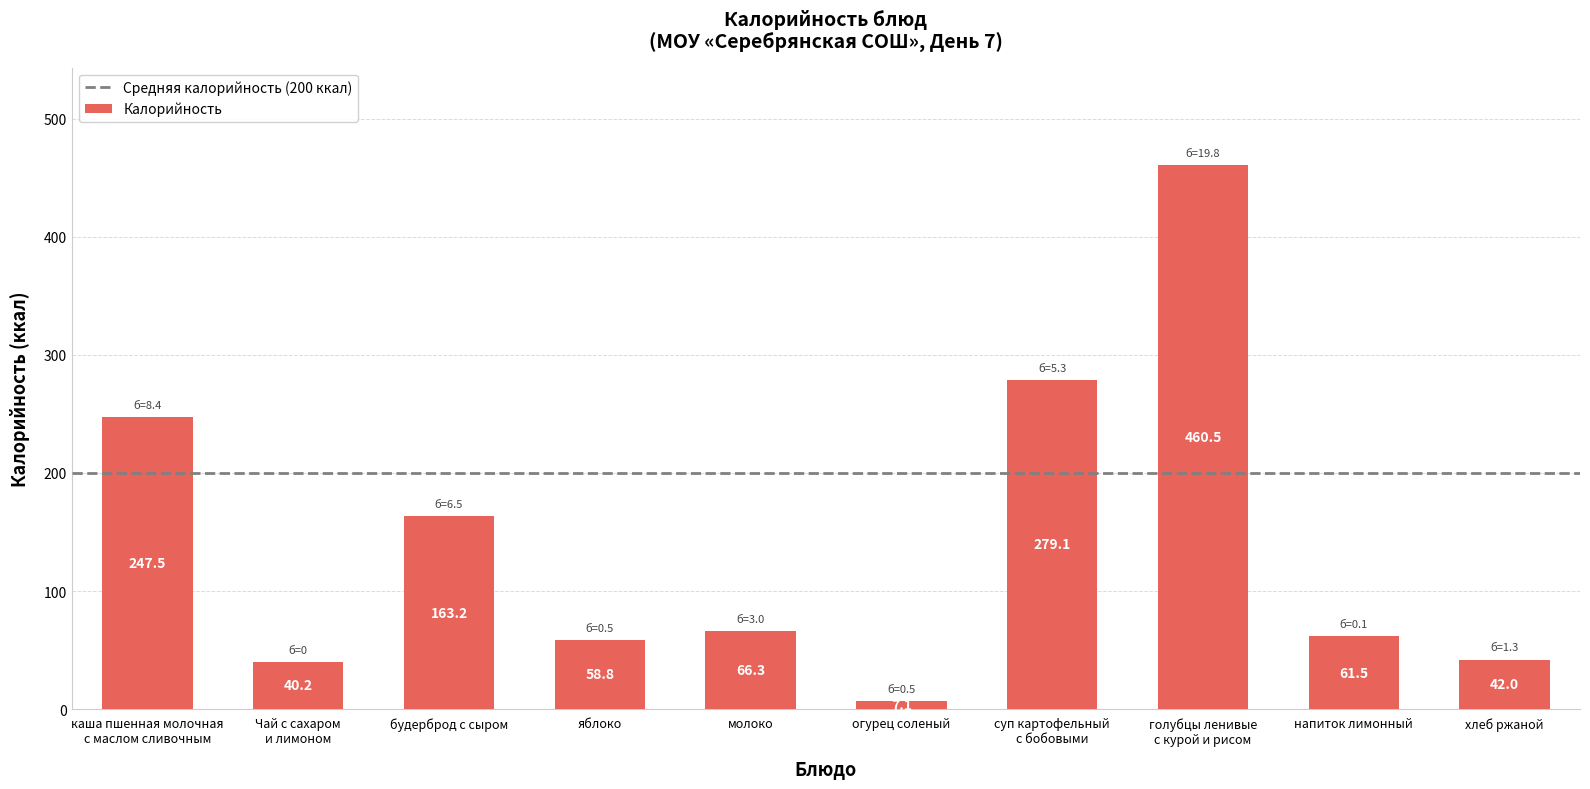

Reading left to right, extract all data points from this chart.

каша пшенная молочная
с маслом сливочным=247.5	Чай с сахаром
и лимоном=40.2	будерброд с сыром=163.2	яблоко=58.8	молоко=66.3	огурец соленый=7.1	суп картофельный
с бобовыми=279.1	голубцы ленивые
с курой и рисом=460.5	напиток лимонный=61.5	хлеб ржаной=42.0